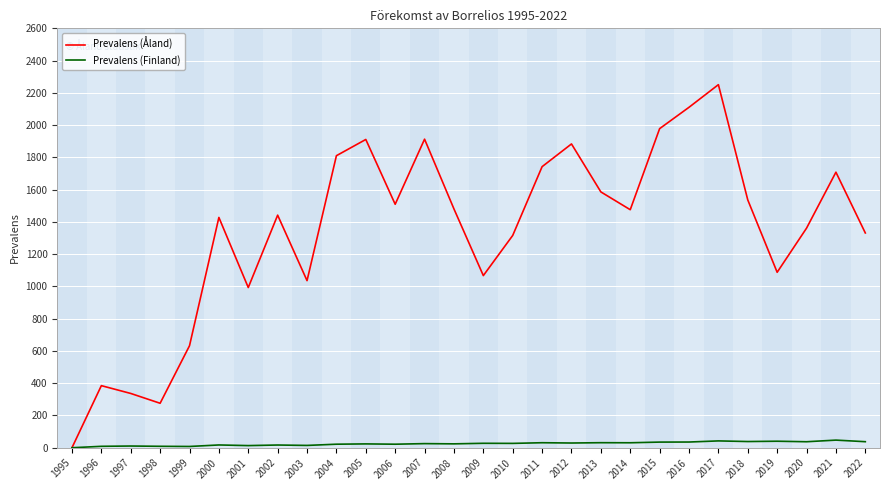

At 2010, list the series in order from largest to smallest.

Prevalens (Åland), Prevalens (Finland)